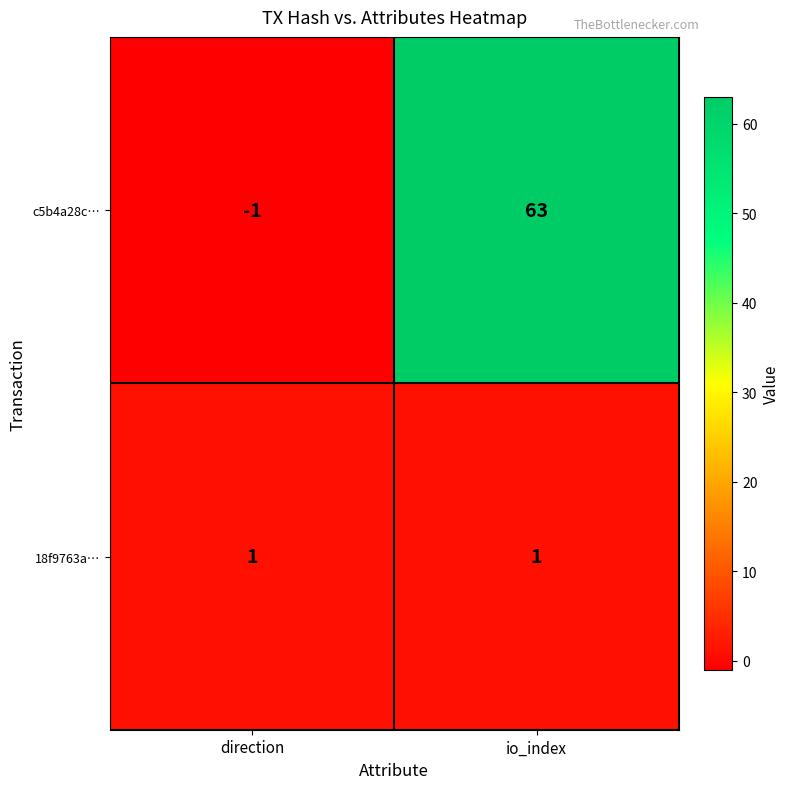

Reading left to right, what are all the values shown in this chart?

c5b4a28c…: direction=-1	io_index=63
18f9763a…: direction=1	io_index=1